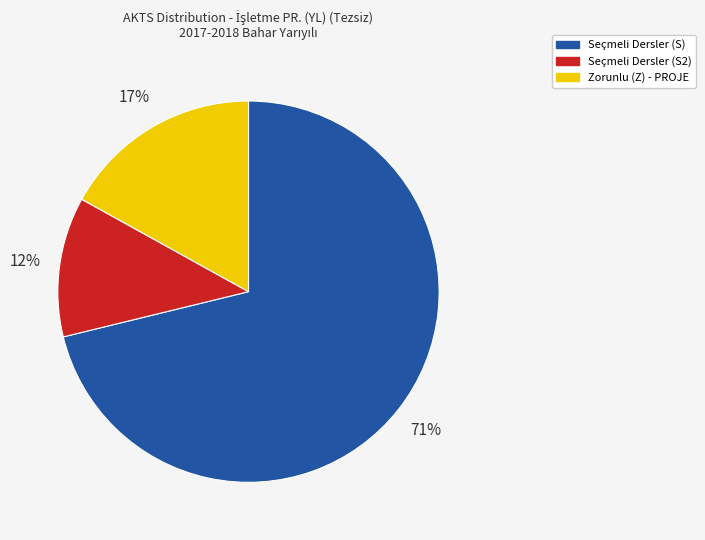

Does any single category account for the majority?

Yes